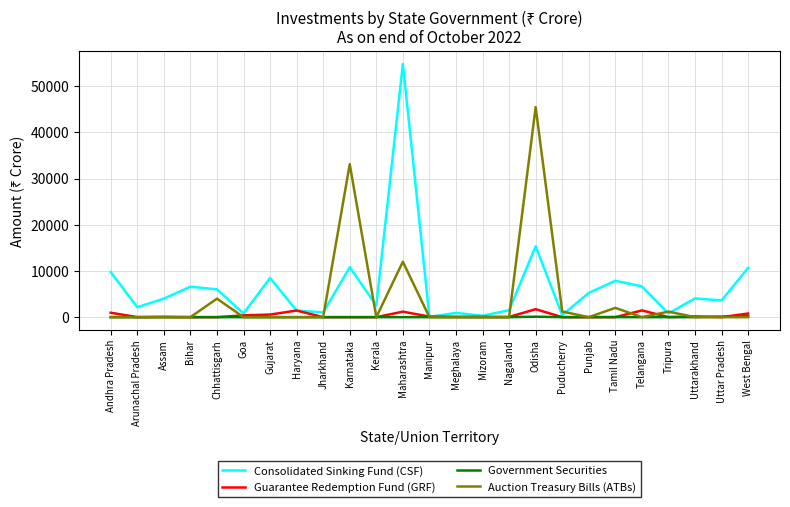

What is the maximum value for Auction Treasury Bills (ATBs)?

45460